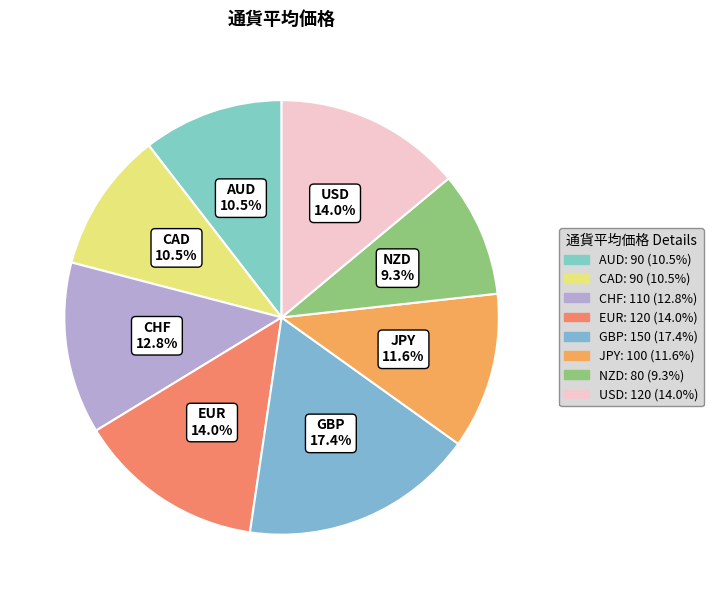

The JPY slice represents 17% of the pie. True or false?

False